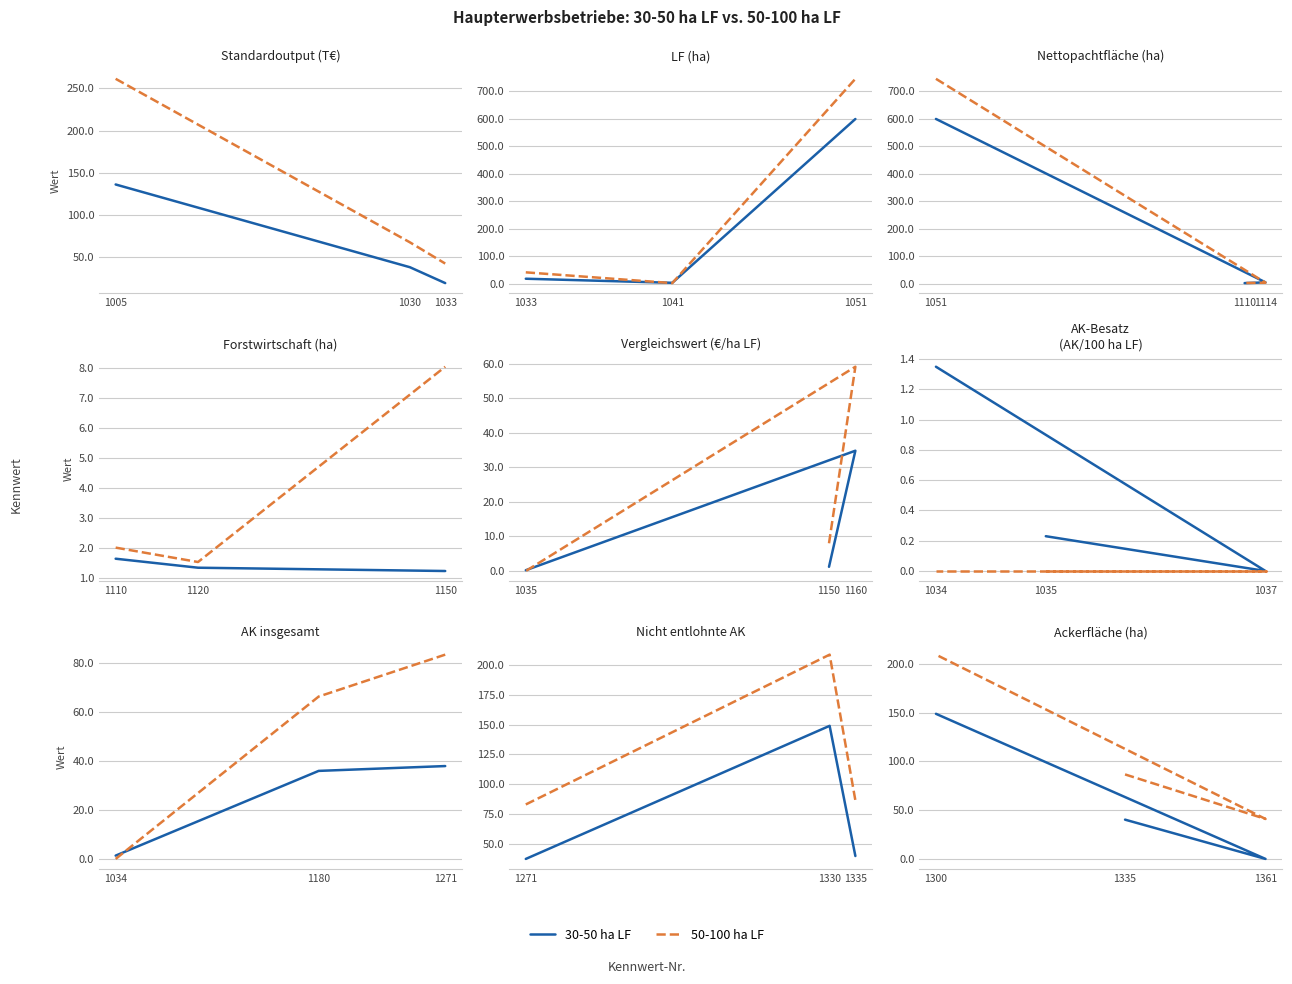

How many categories are shown in the chart?

3